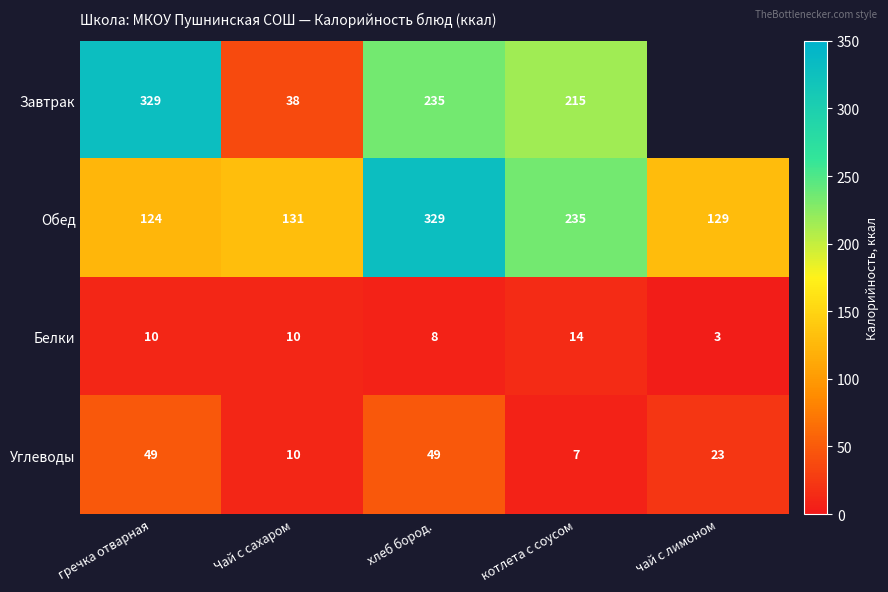

What is the difference between the maximum and second lowest values in the Белки series?

6